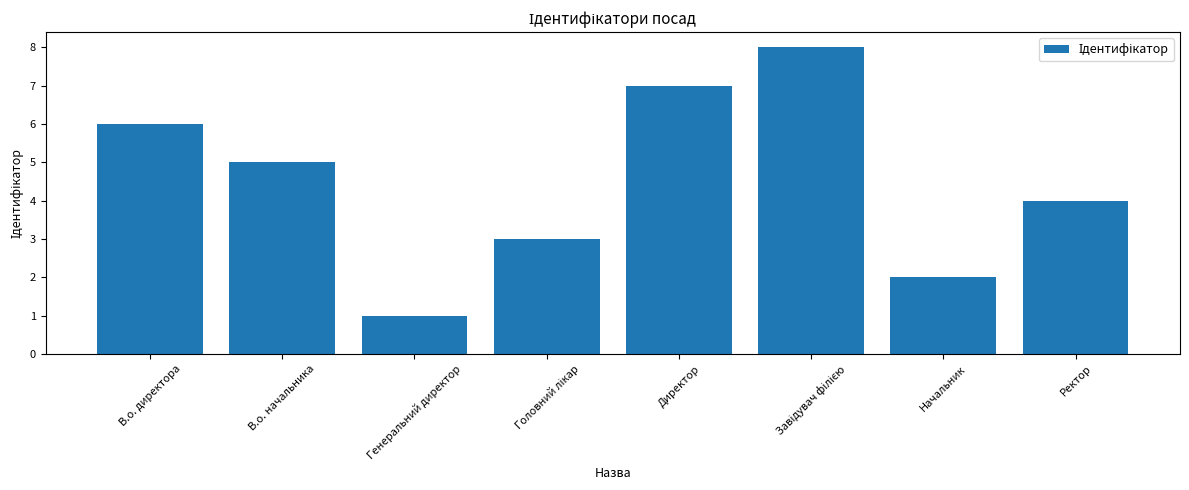

Is it true that the value at В.о. директора is 6?

True